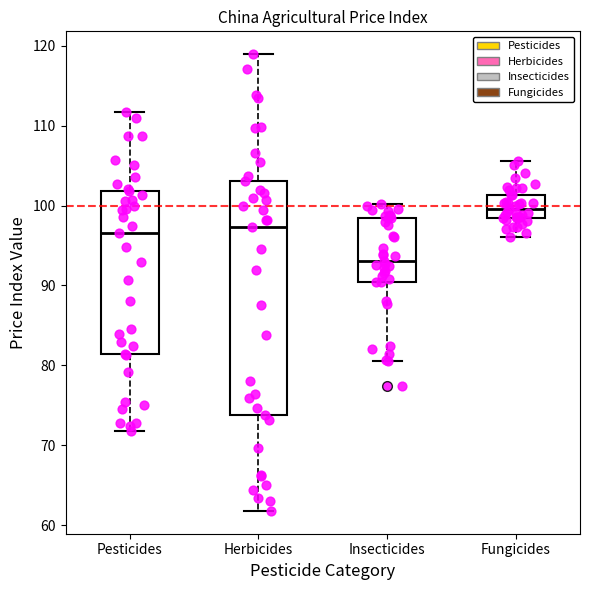

Reading left to right, transcribe this box plot: for each box, give where its median line is, the range the box spans, and where its two whiskers end, as read against the y-axis. The values are not printed on the chart, so give them approximately, as read against the axis.

Pesticides: median 97, box 81 to 102, whiskers 72 to 112
Herbicides: median 97, box 74 to 103, whiskers 62 to 119
Insecticides: median 93, box 90 to 98, whiskers 81 to 100
Fungicides: median 100, box 98 to 101, whiskers 96 to 106